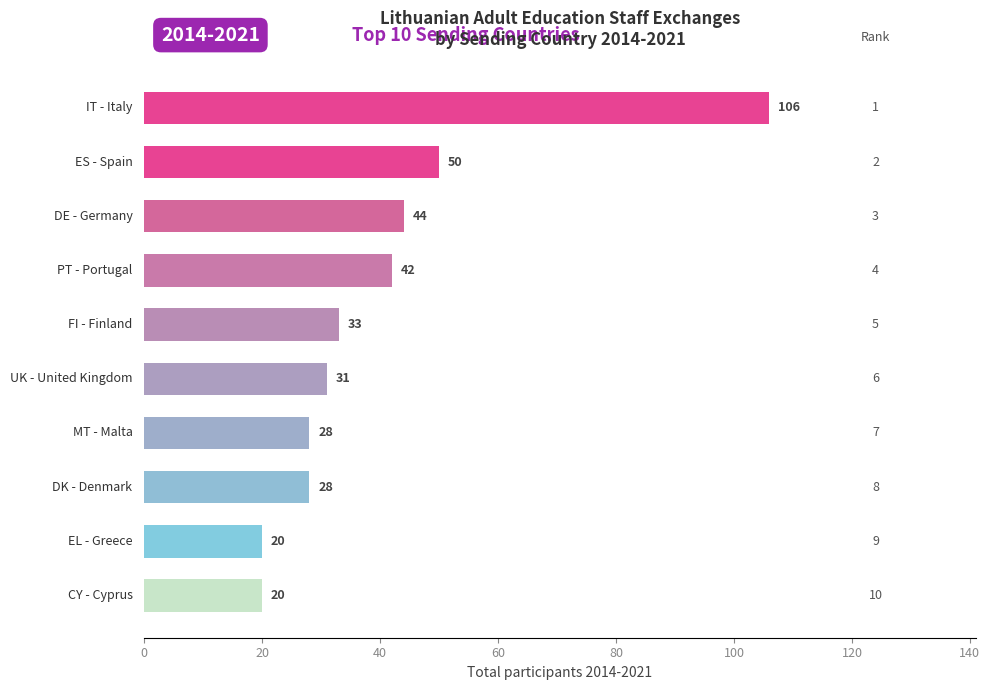

What is the sum of all values?

402